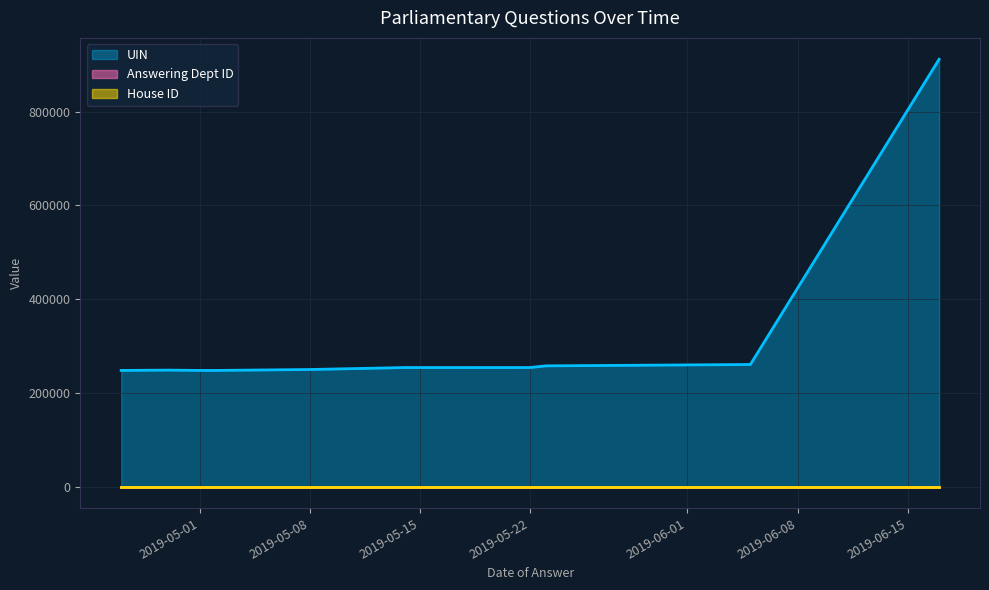

What are all the series names shown in the legend?

UIN, Answering Dept ID, House ID